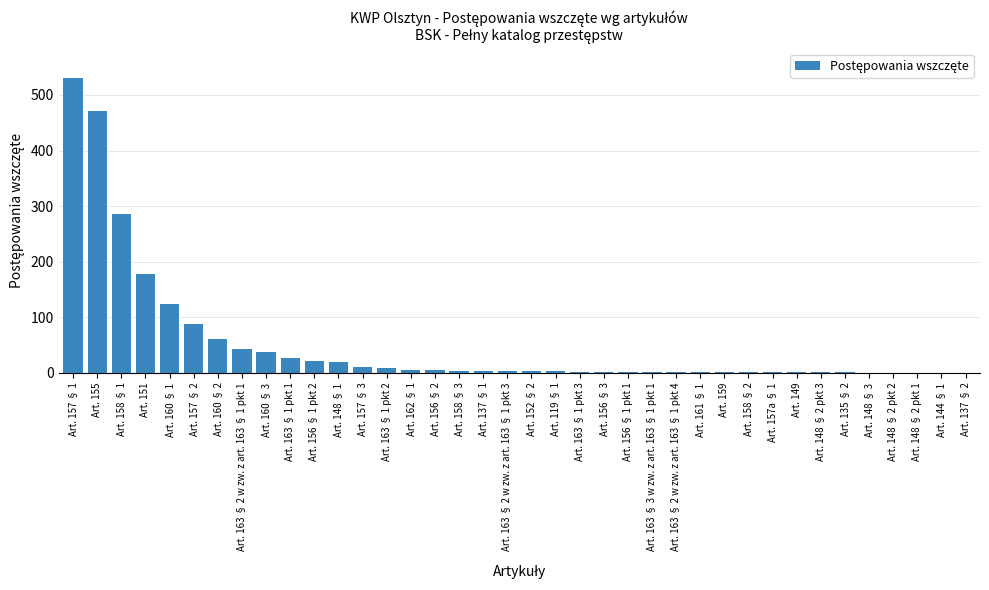

How many data points does each series have?

38